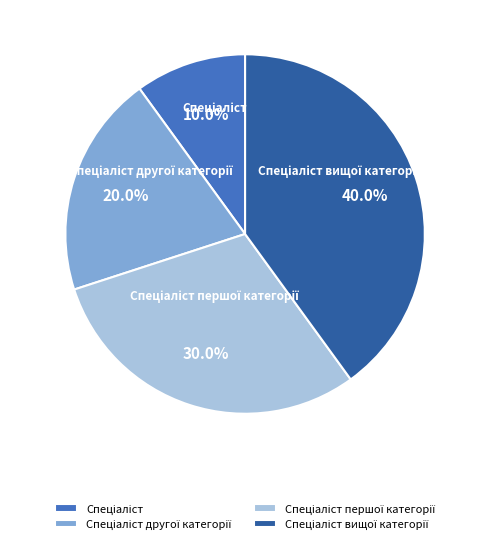

How many slices are in this pie chart?

4